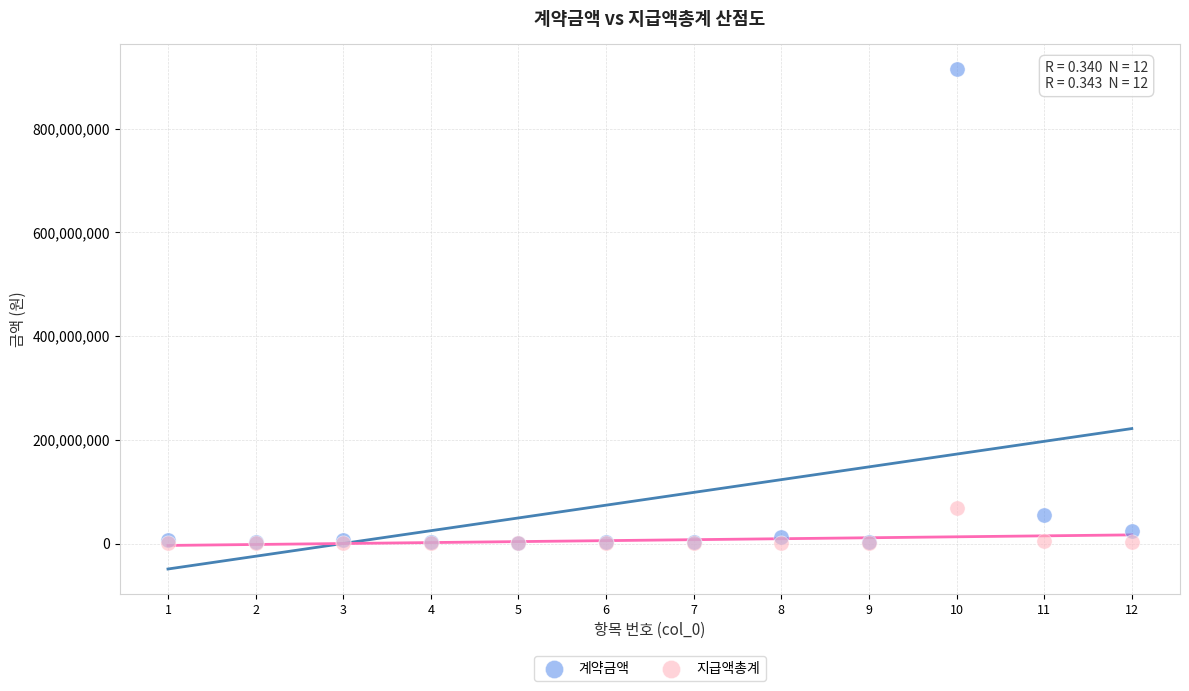

In the 계약금액 series, what Y value is closest to 457711200?

55200000